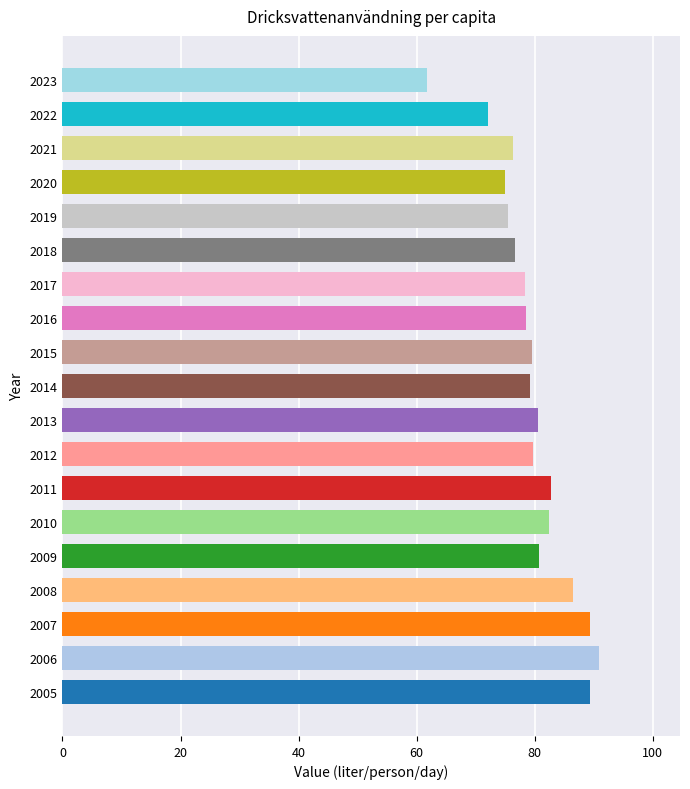

What is the difference between the maximum and minimum values?

29.1